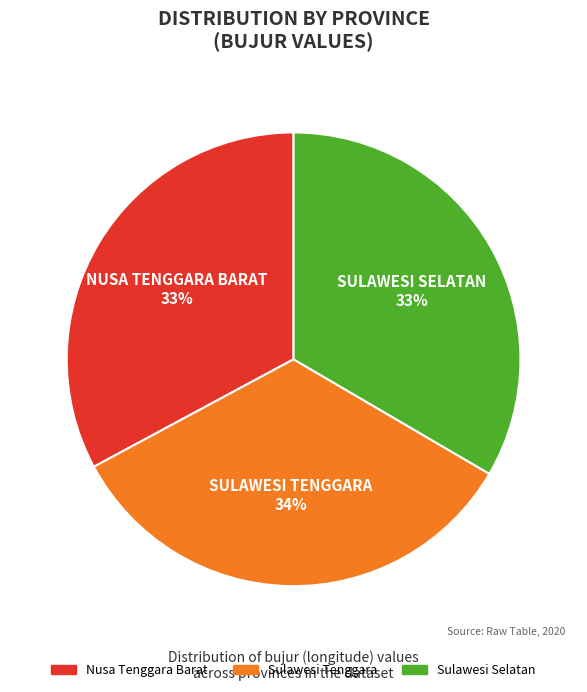

Which has a higher value, Nusa Tenggara Barat or Sulawesi Tenggara?

Sulawesi Tenggara